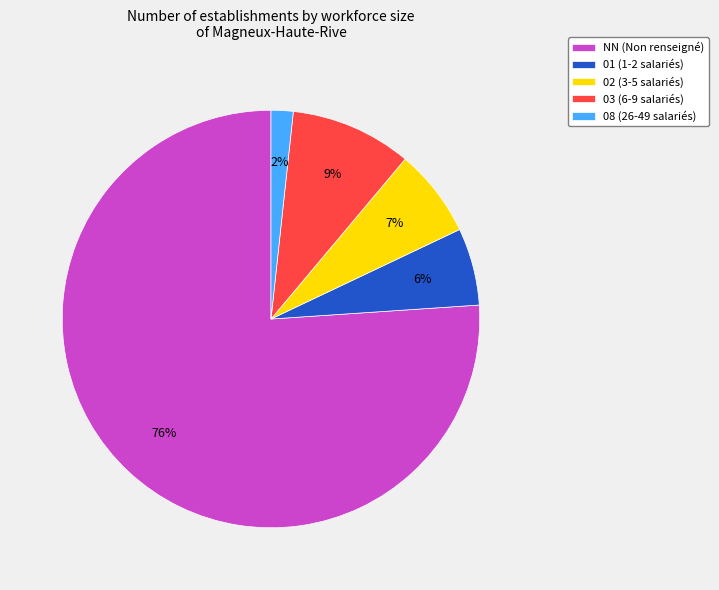

What is the largest slice in the pie chart?

NN